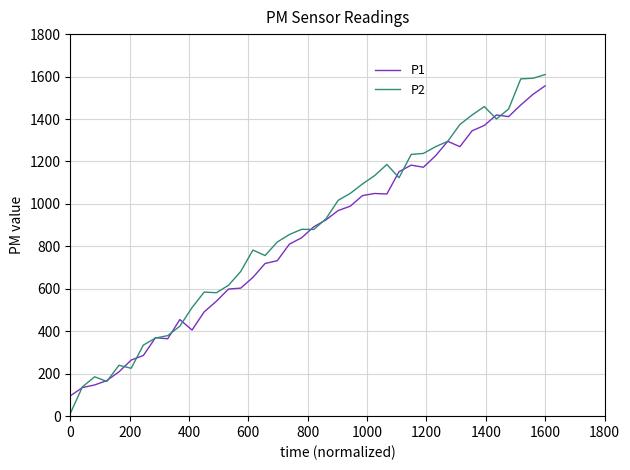

What is the value of the P1 point at the 18th from the left?

732.5